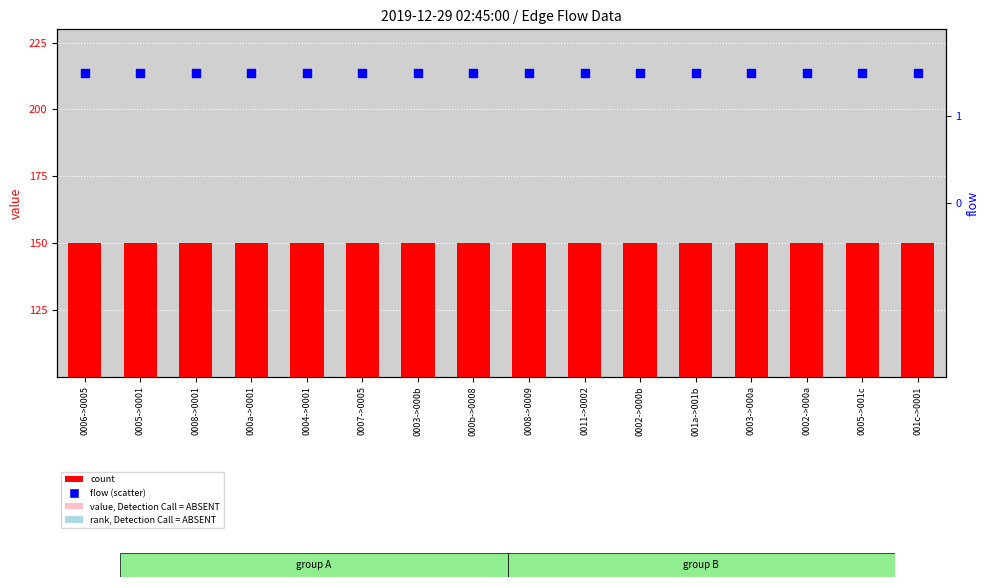

At which category is the sum across all series the highest?

0006->0005